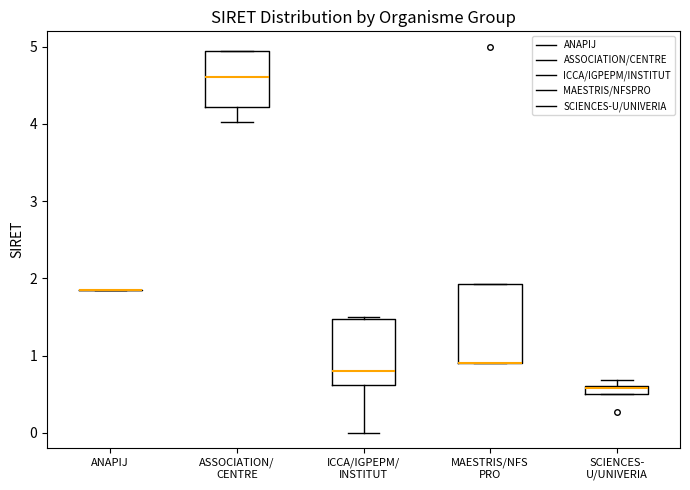

Where is the lower edge of the box for SCIENCES- U/UNIVERIA on the y-axis? The values are not printed on the chart, so give them approximately, as read against the axis.

0.5